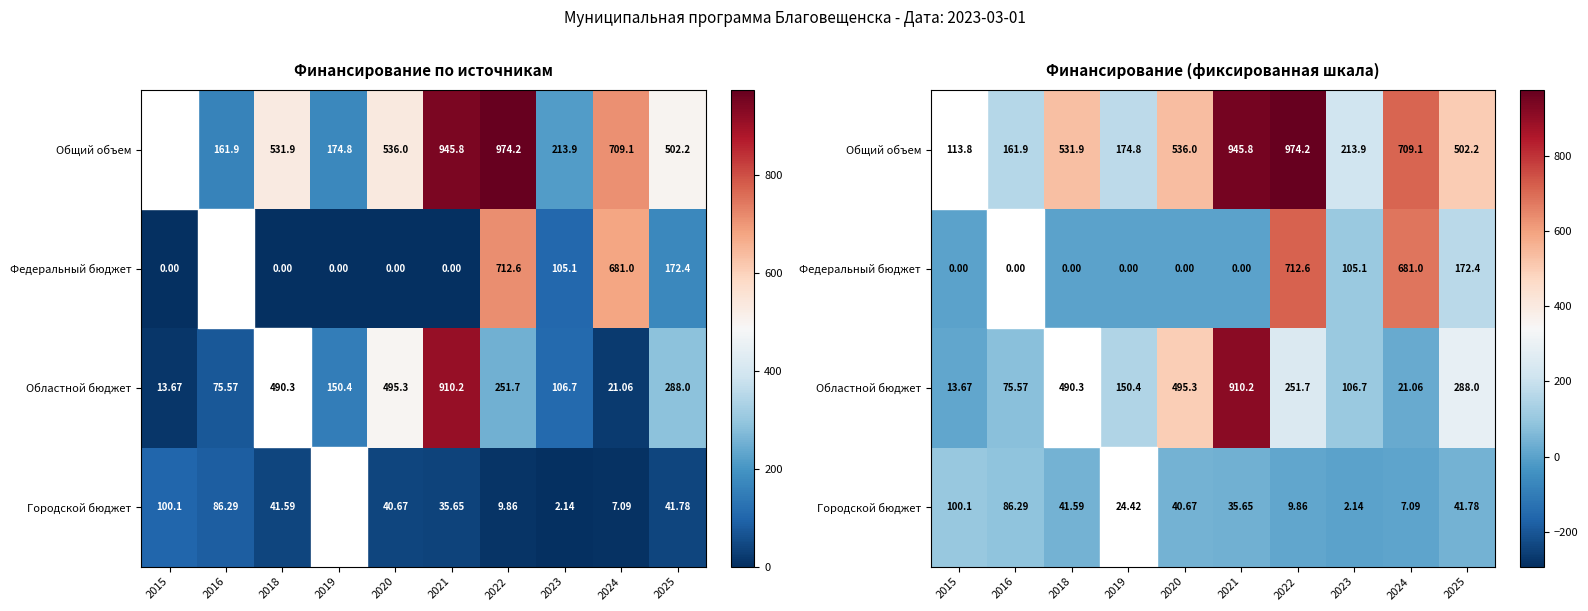

Rank the series at 2019 from highest to lowest value.

Общий объем, Областной бюджет, Городской бюджет, Федеральный бюджет